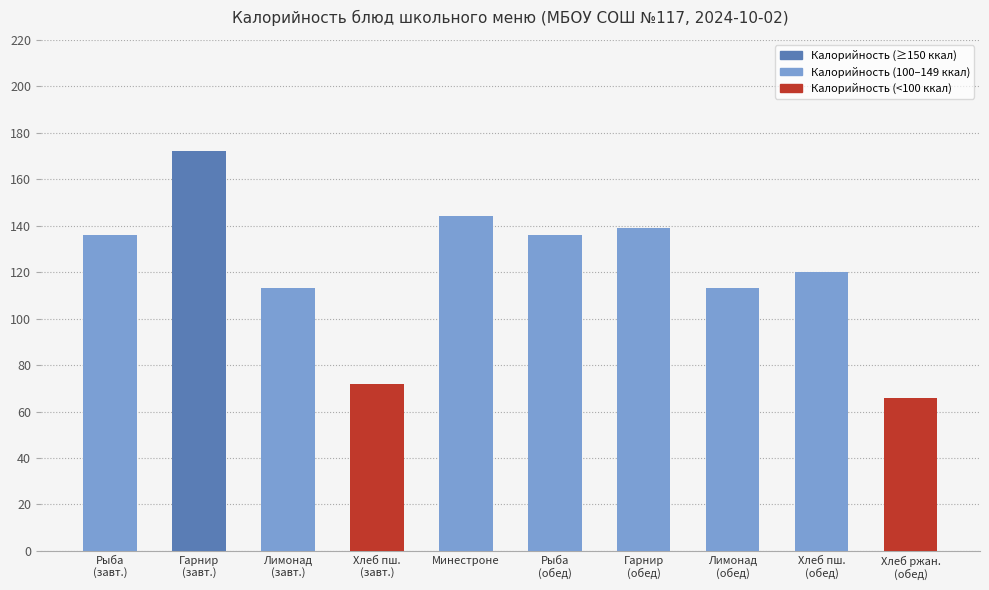

At which category does the chart reach its peak across all series?

Гарнир
(завт.)